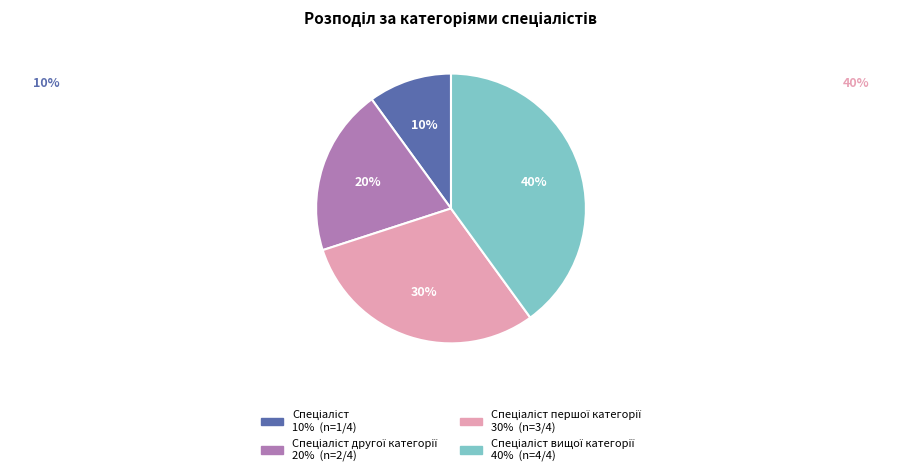

To the nearest percent, what is the average slice percentage?

25%